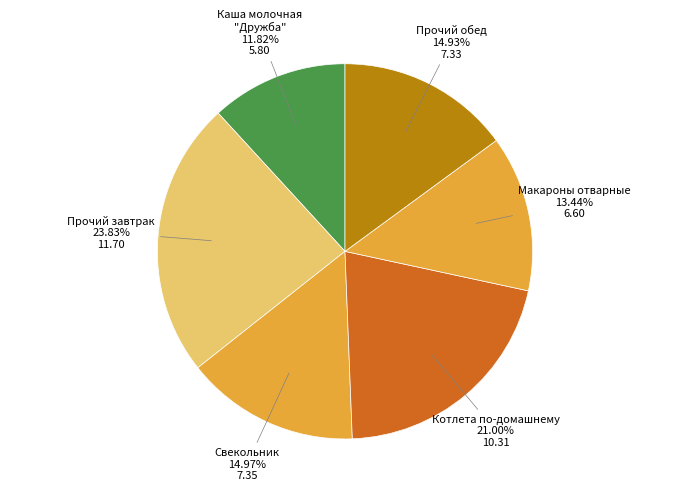

How many segments does this pie chart have?

6